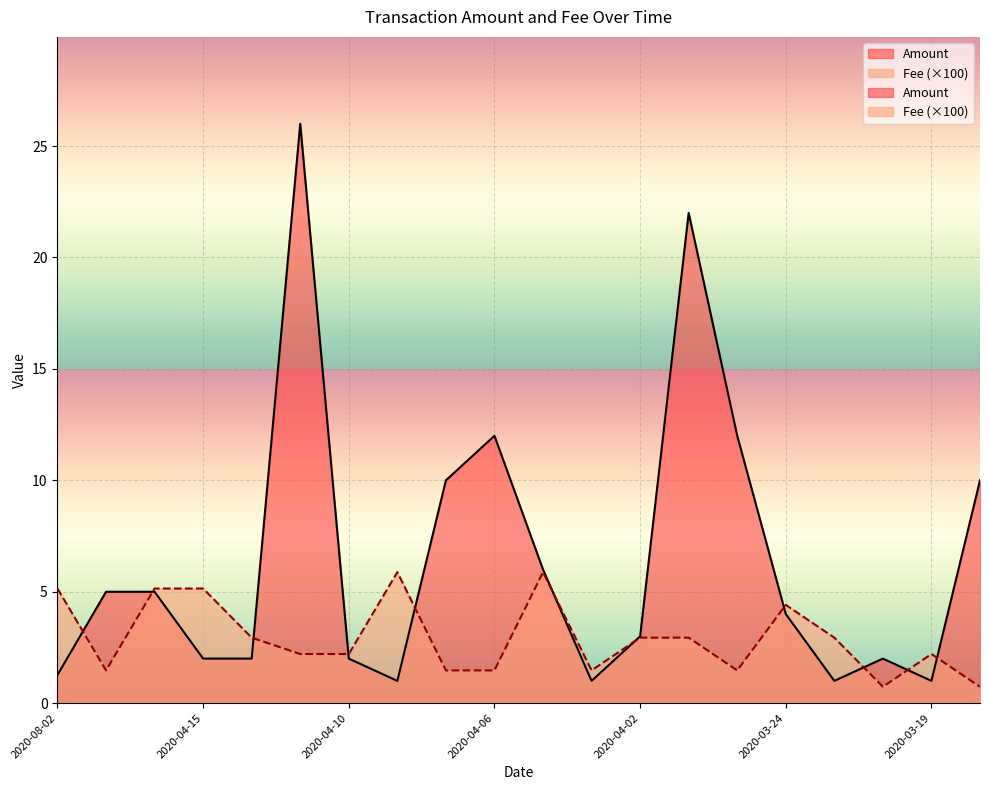

List the series in order of their peak value, highest first.

Amount, Fee